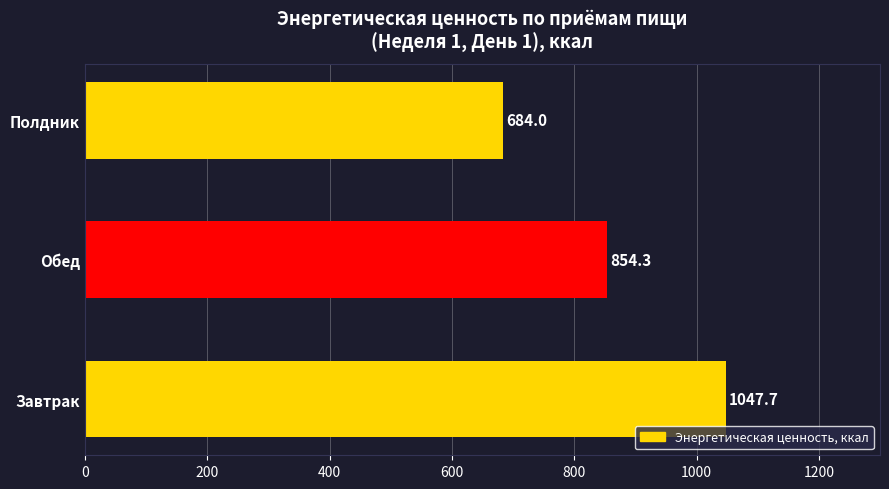

Rank the categories by value from highest to lowest.

Завтрак, Обед, Полдник